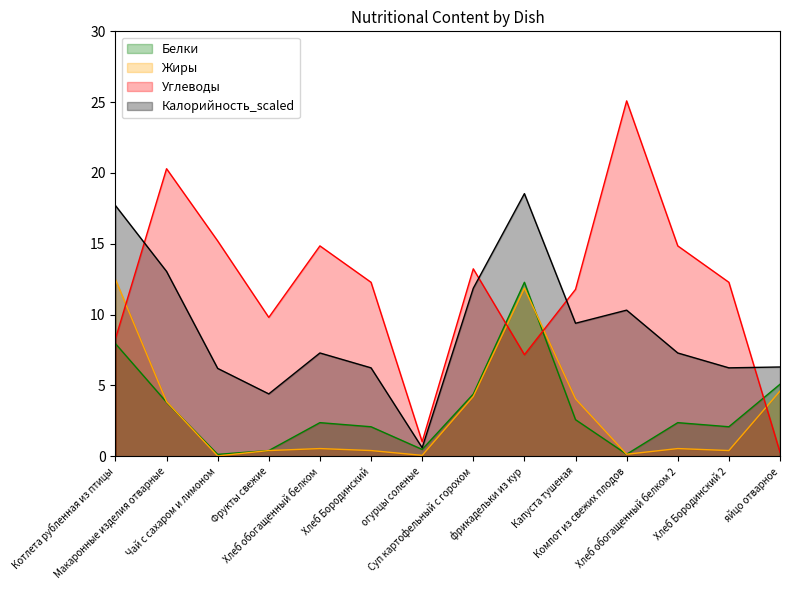

How many values in the Углеводы series are below 12?

6